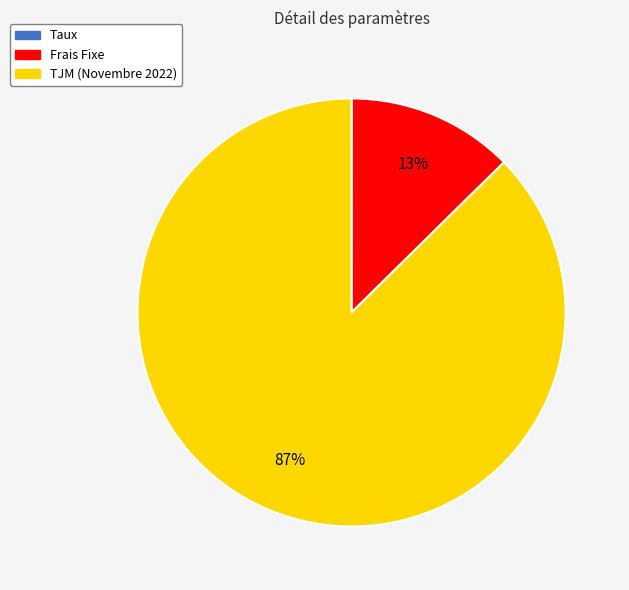

Which category has the biggest portion of the pie?

TJM (Novembre 2022)